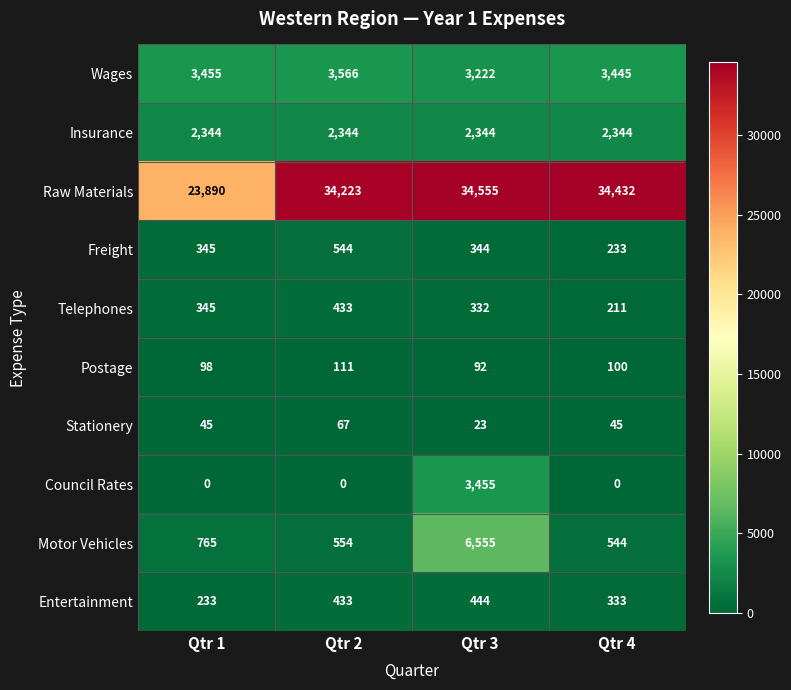

At how many categories does at least one series exceed 11405?

4